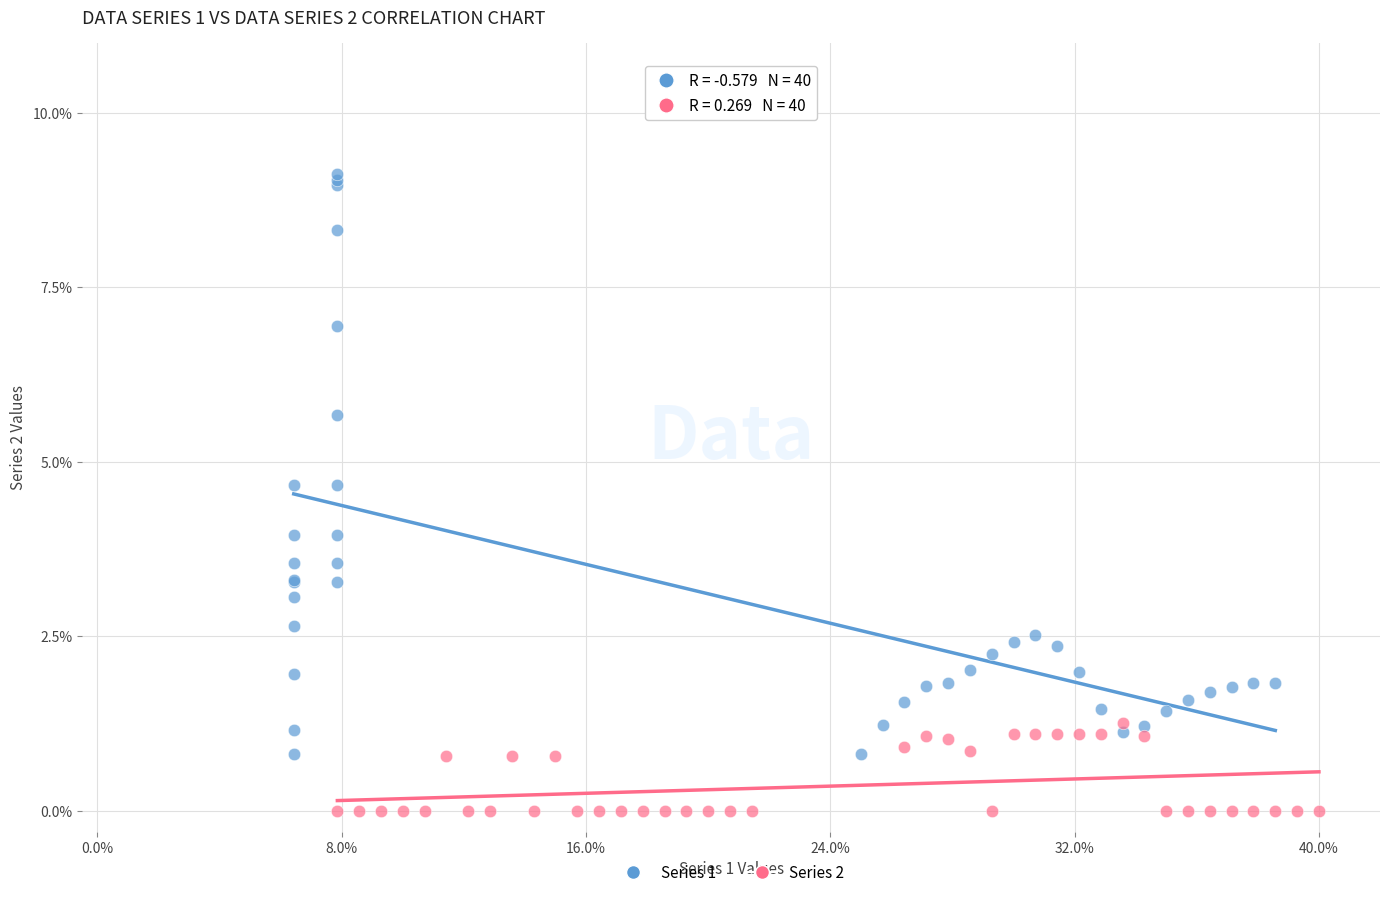

Which series reaches the maximum Y coordinate?

Series 1